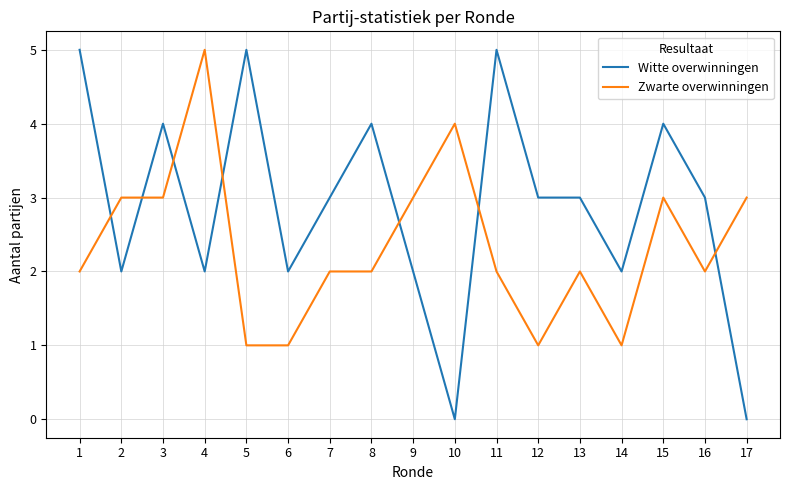

Does the chart display data point markers on the line(s)?

No